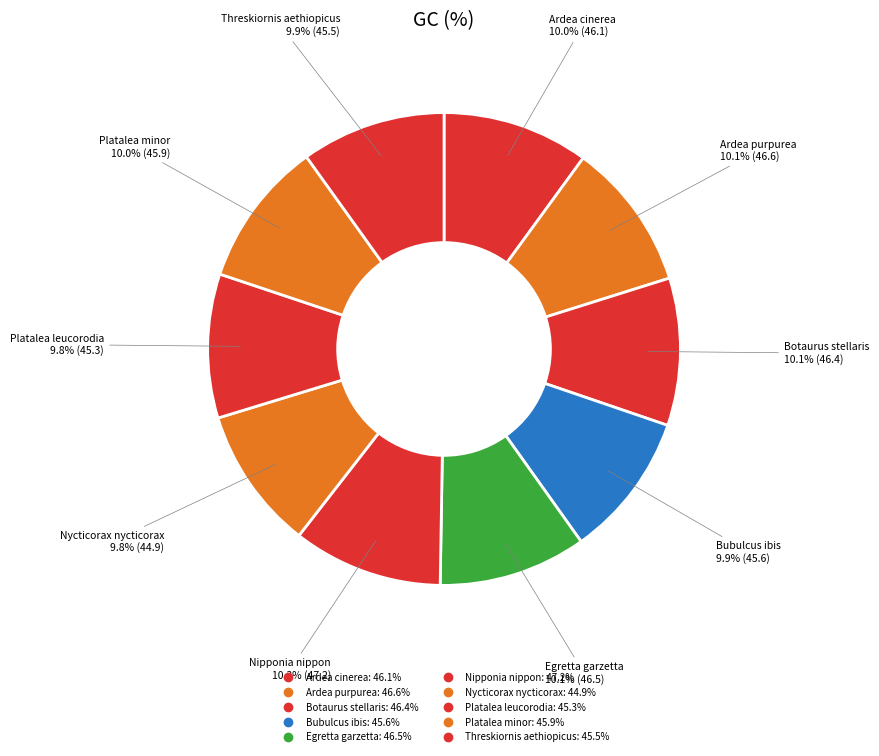

What is the largest slice in the pie chart?

Nipponia nippon